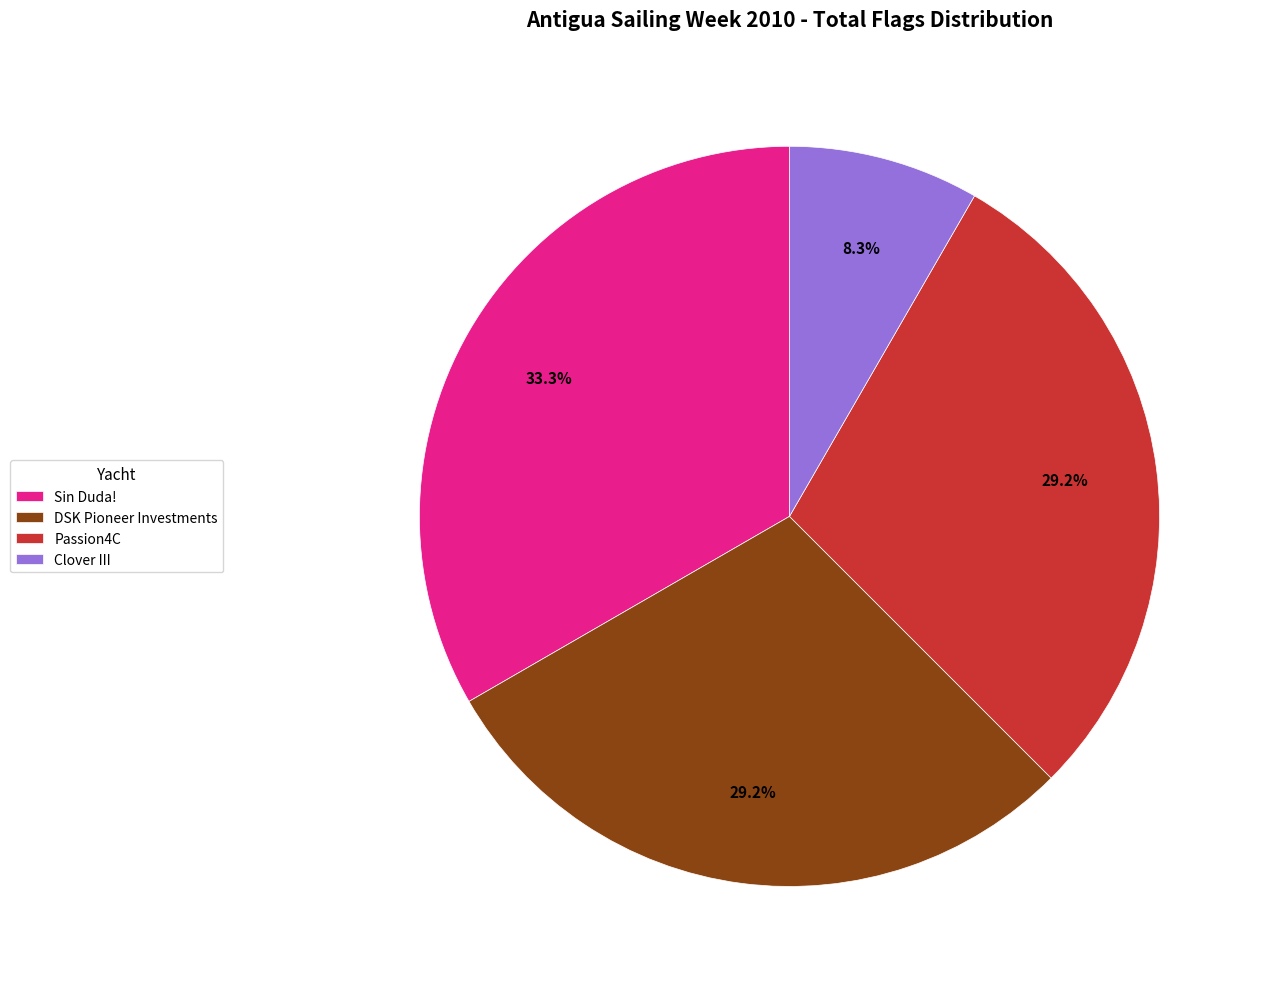

How many slices are in this pie chart?

4